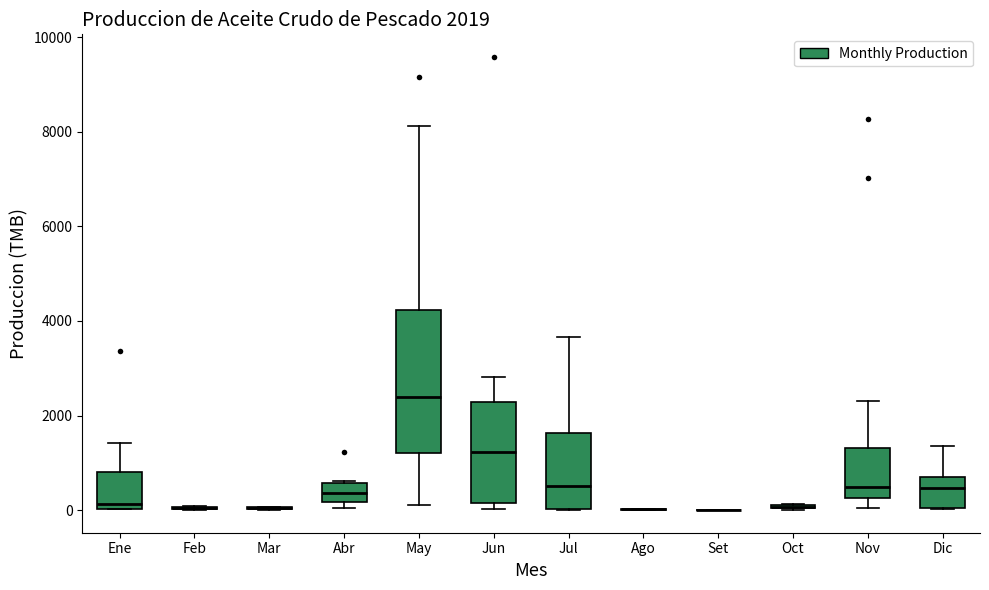

Comparing the boxes themselves (not the whiskers), which one is the tallest?

May